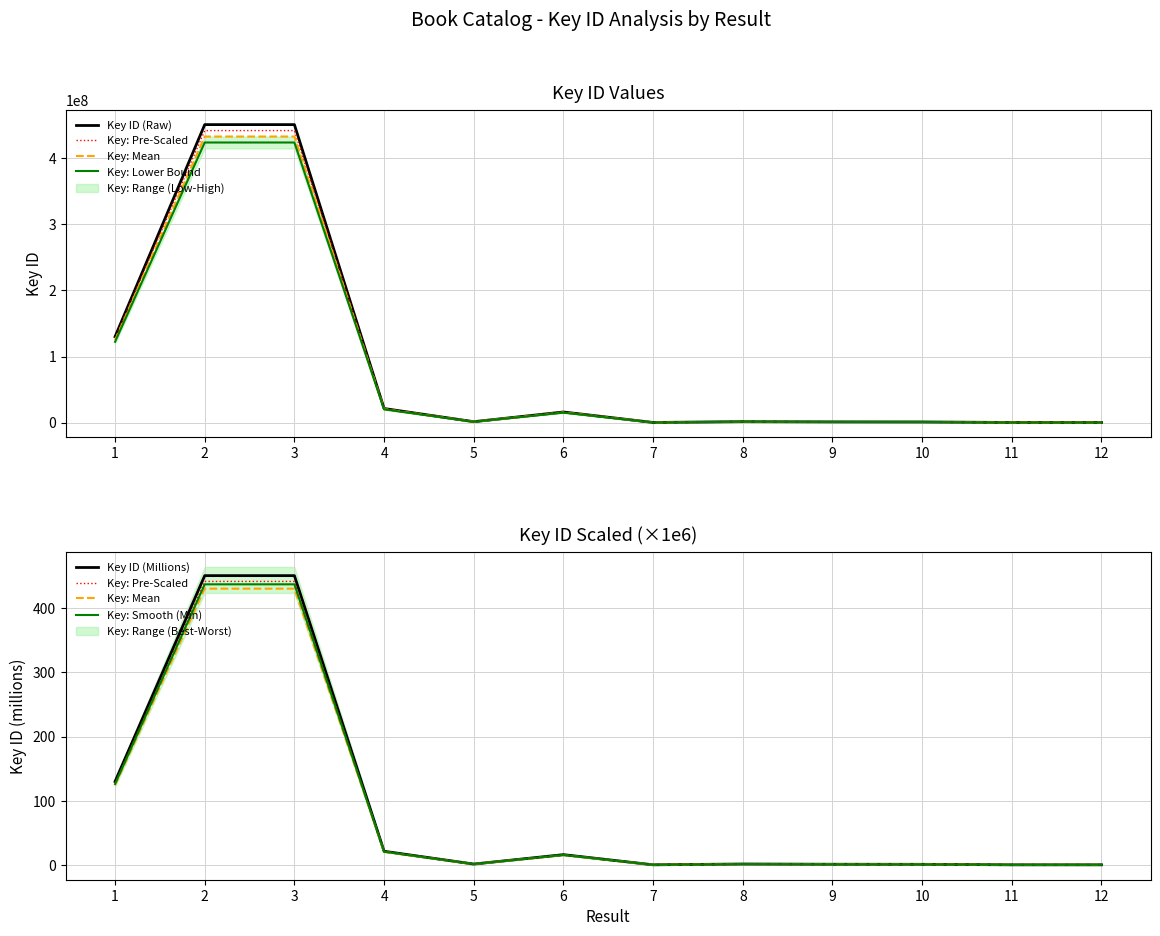

Which series has the largest range (max minus min)?

Key ID (Raw)